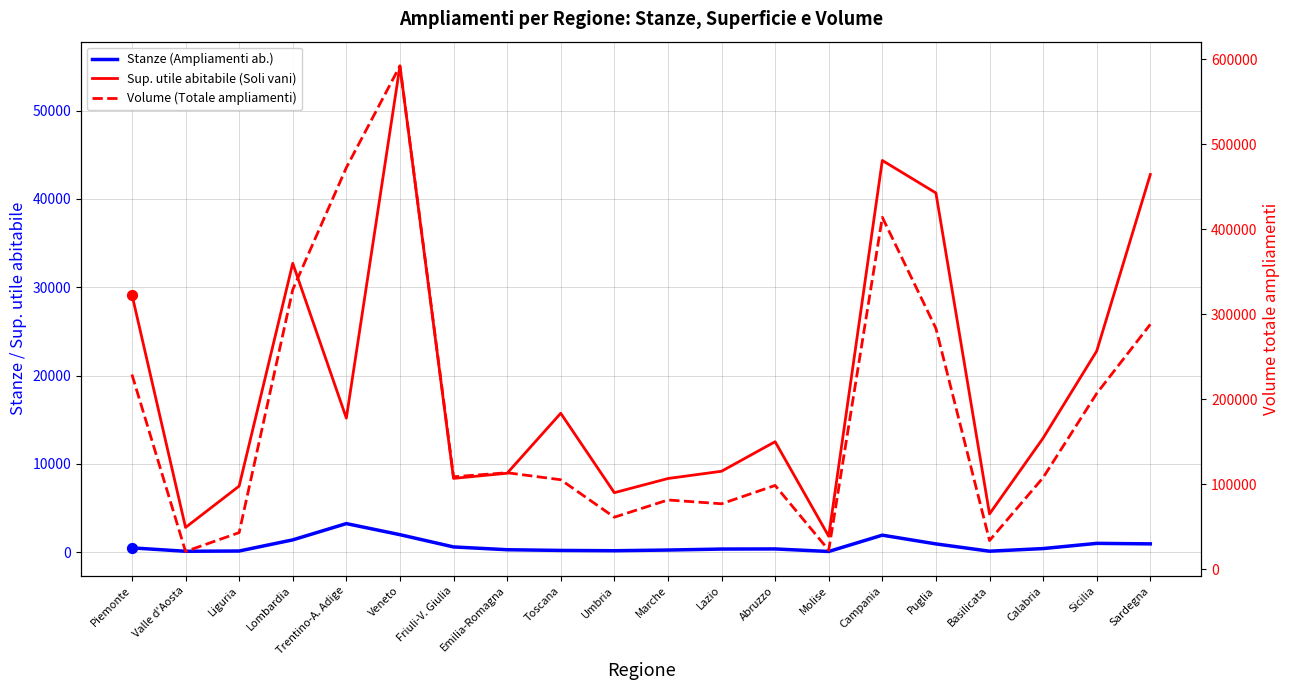

Which series has the widest spread of Y values?

Volume (Totale ampliamenti)